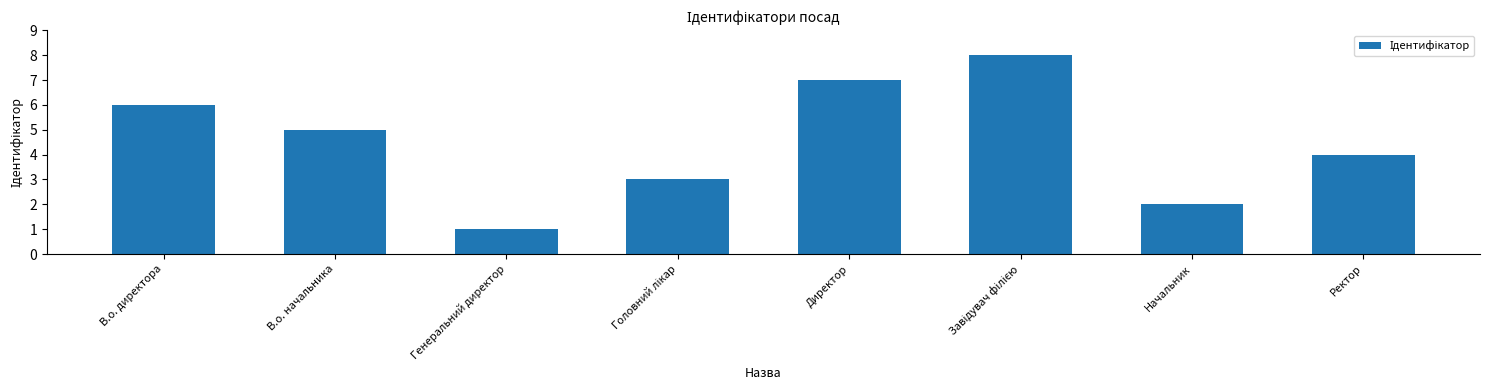

Between Директор and Генеральний директор, which is larger?

Директор